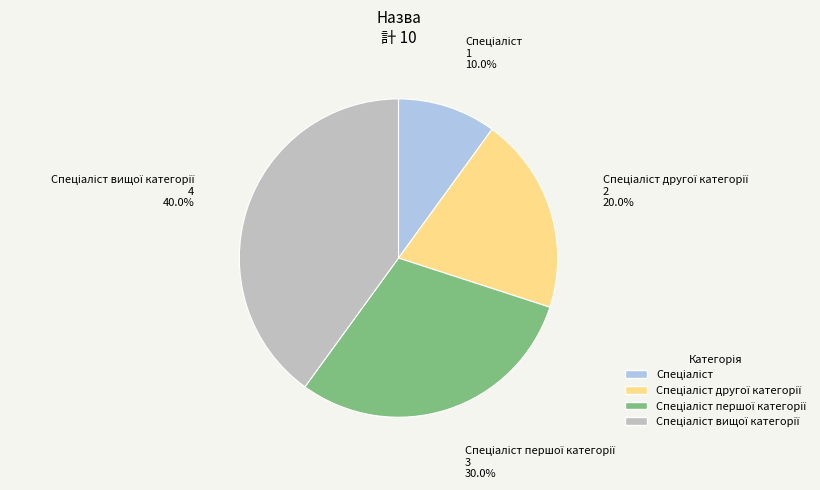

Is there any slice that represents more than half of the pie?

No